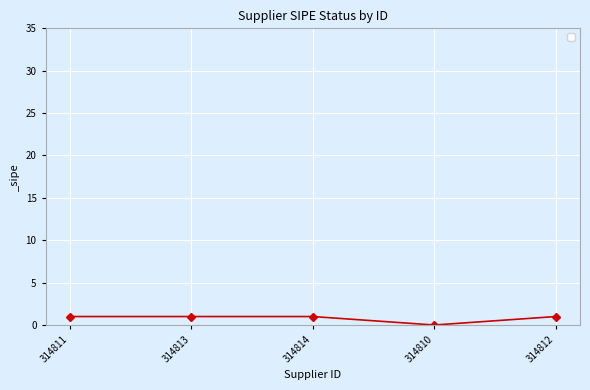

Which category has the lowest value across all series?

314810